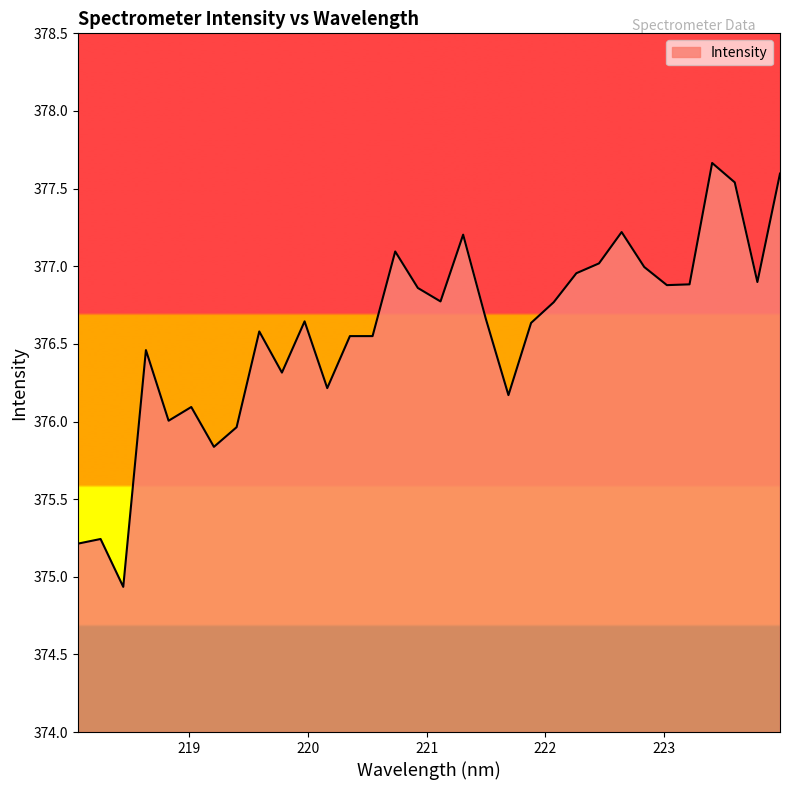

What is the maximum value shown in the chart?

377.7